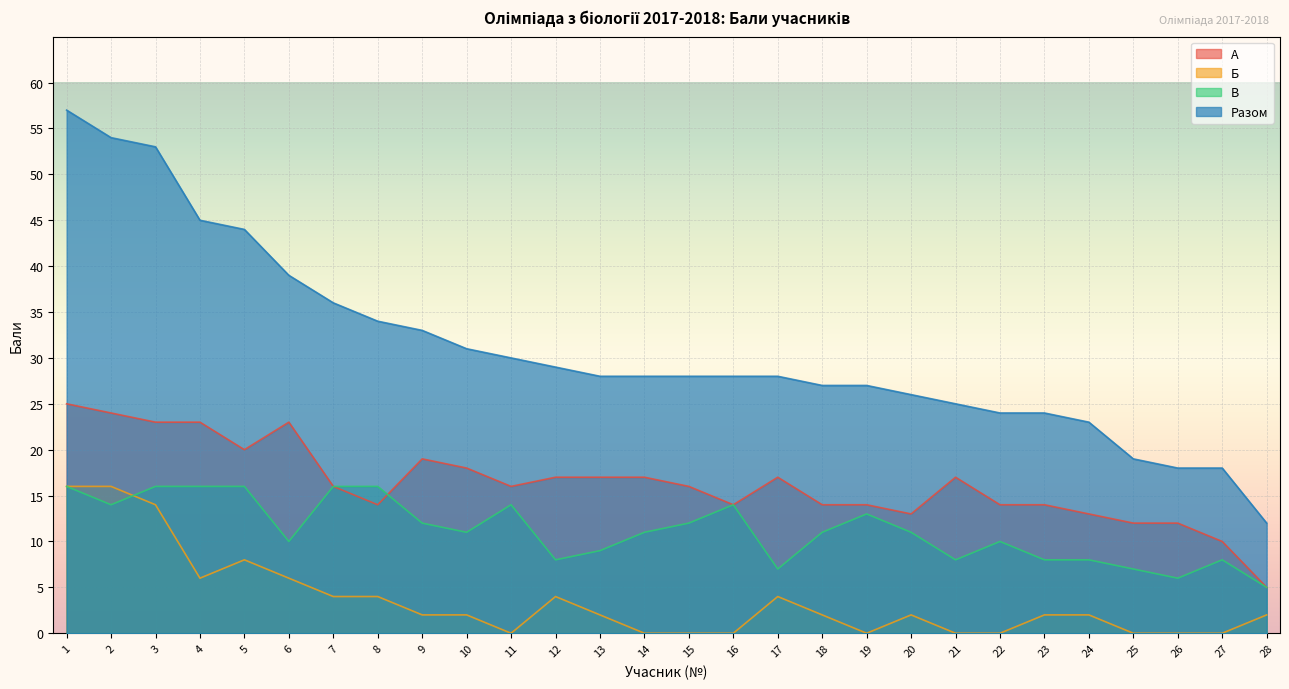

What is the difference between the maximum and minimum values in the Разом series?

45